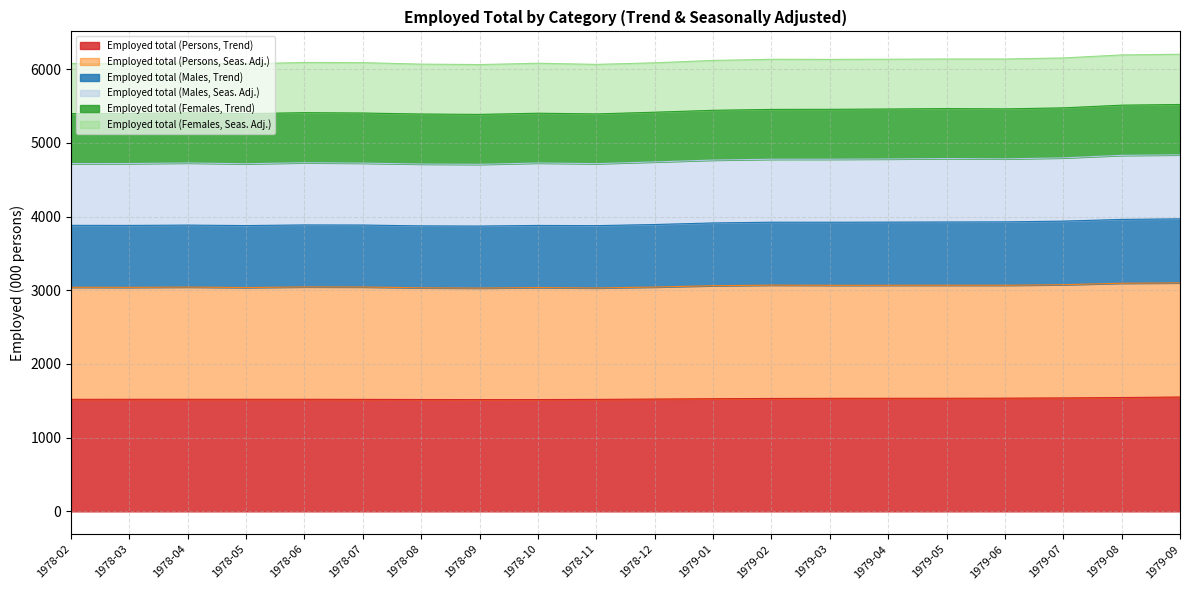

How many data points in Employed total (Persons, Trend) are above 1523?

10